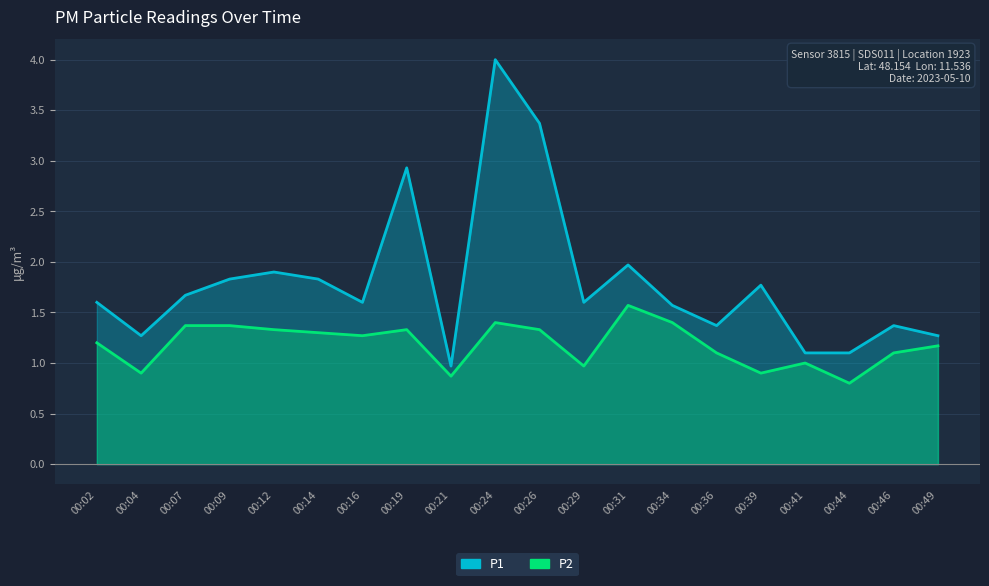

What is the maximum value for P2?

1.6